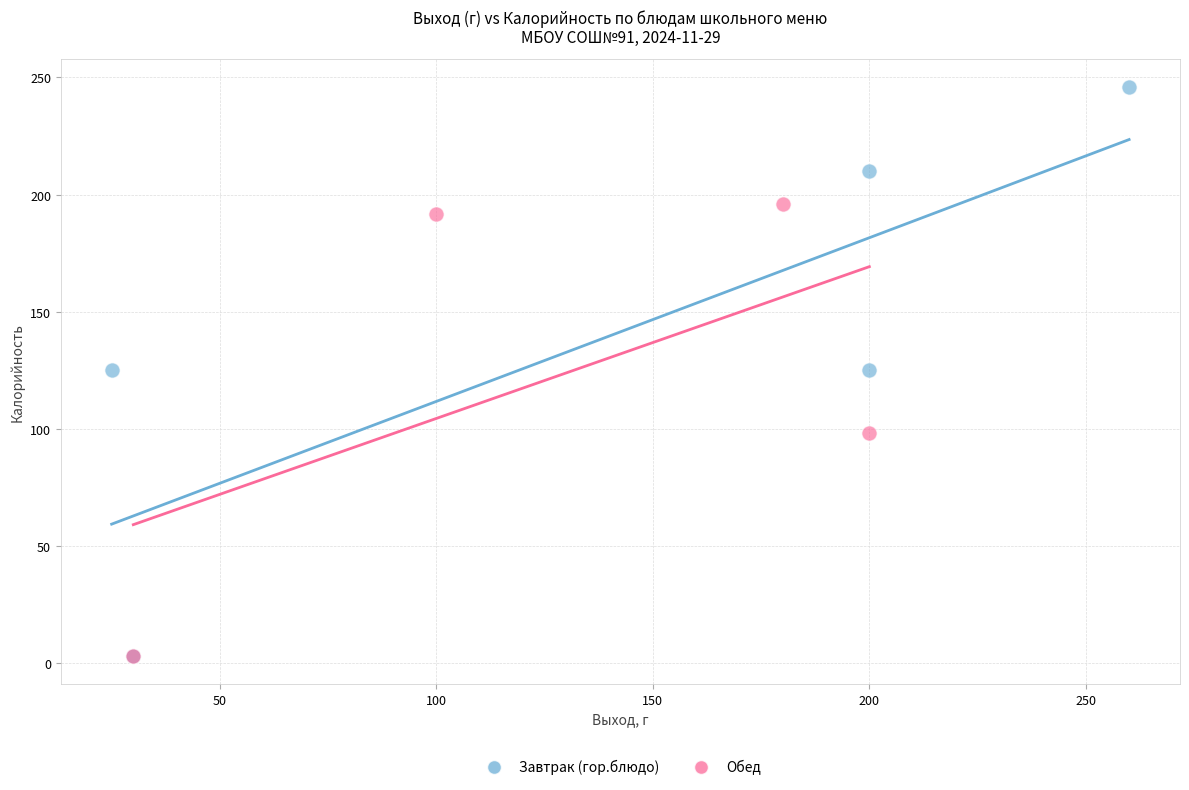

Which series has the widest spread of Y values?

Завтрак (гор.блюдо)